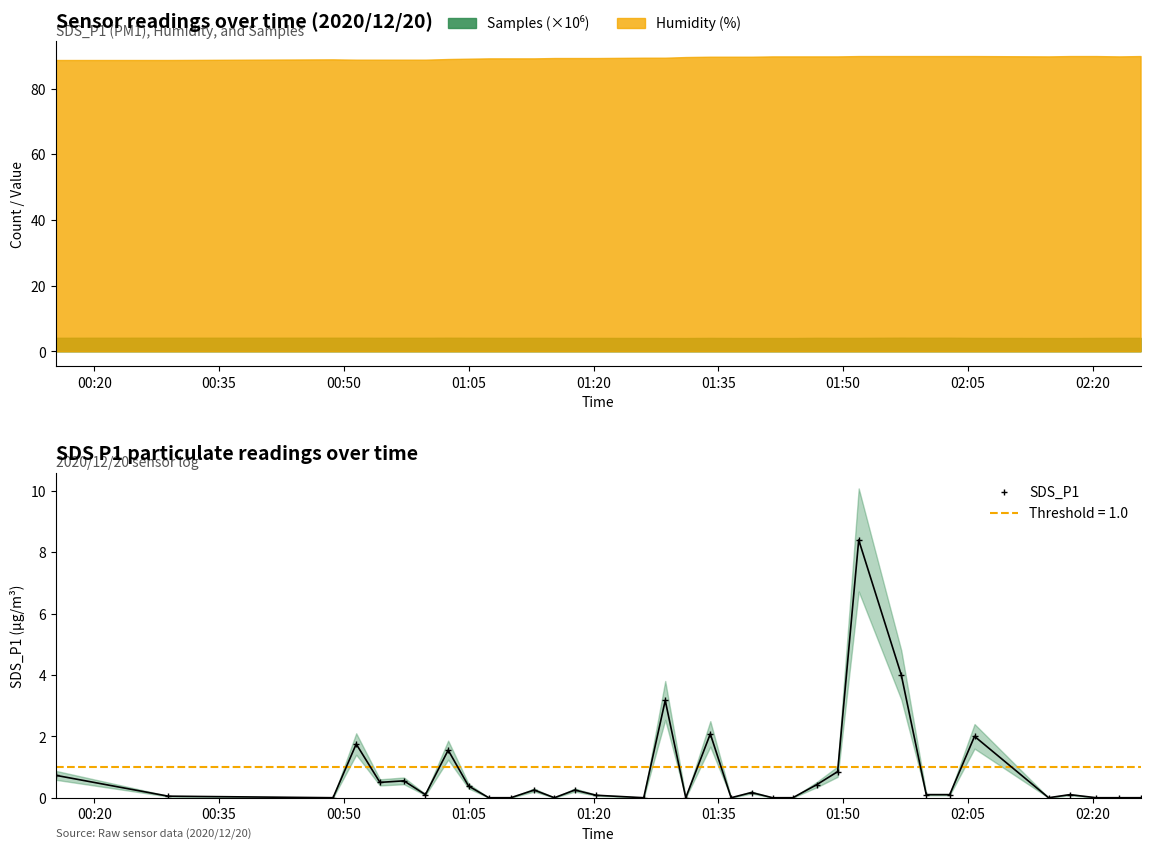

What is the value of the SDS_P1 point at the 9th from the left?

0.4